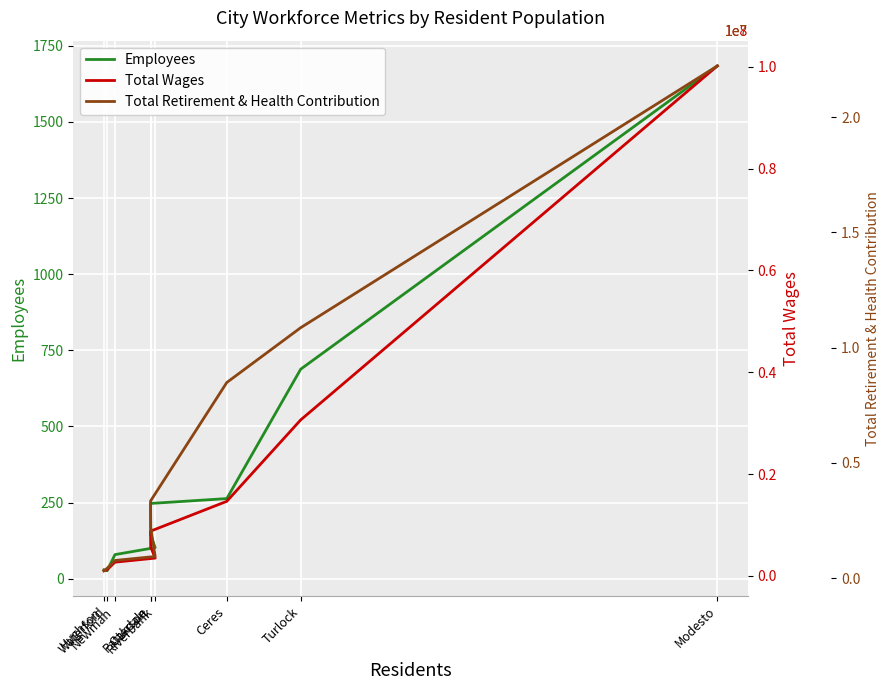

At Oakdale, list the series in order from largest to smallest.

Total Wages, Total Retirement & Health Contribution, Employees